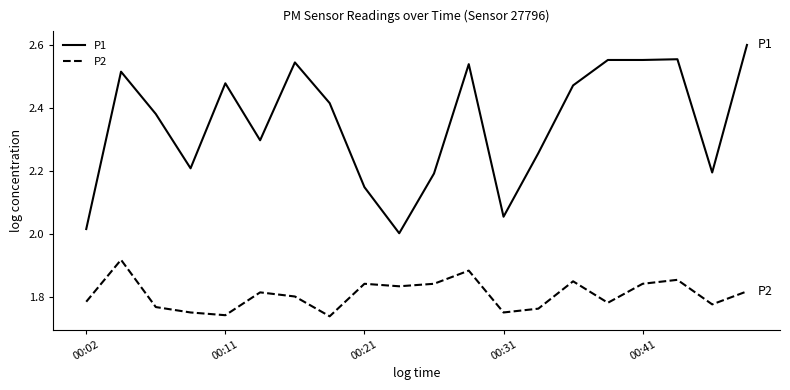

What is the difference between the maximum and minimum values in the P1 series?

0.6